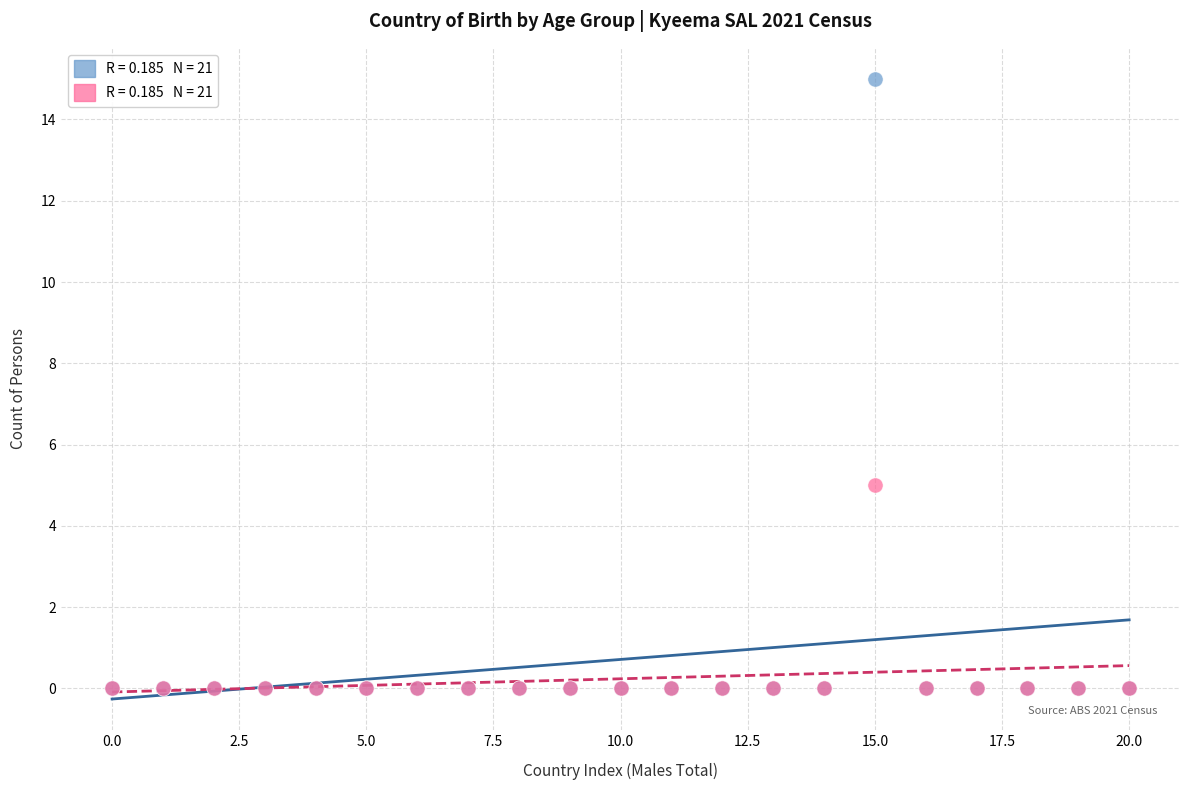

Across all series, what Y value is closest to 7?

5